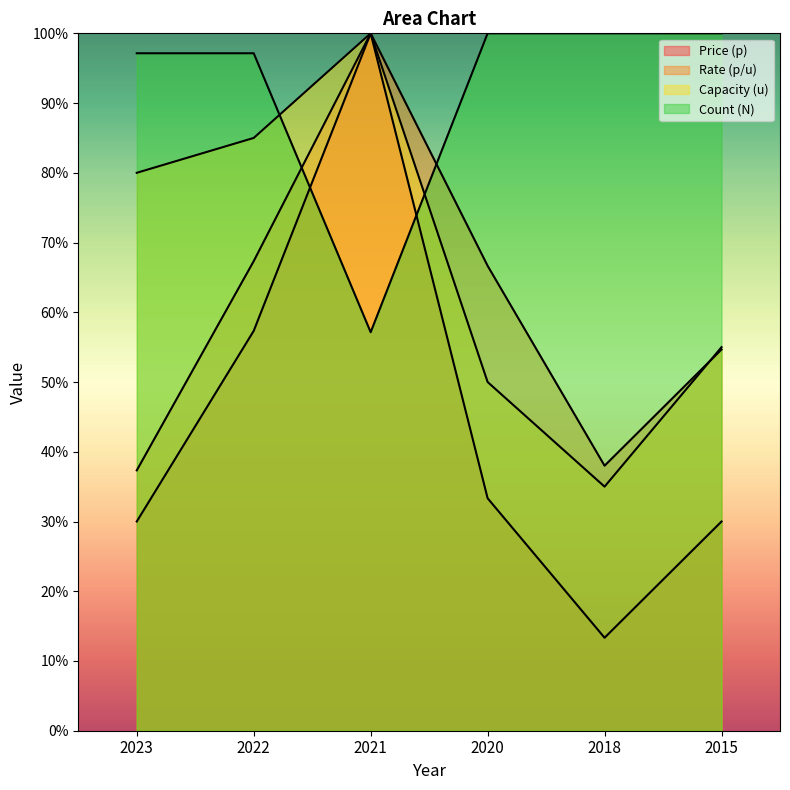

Does the chart have visible grid lines?

No